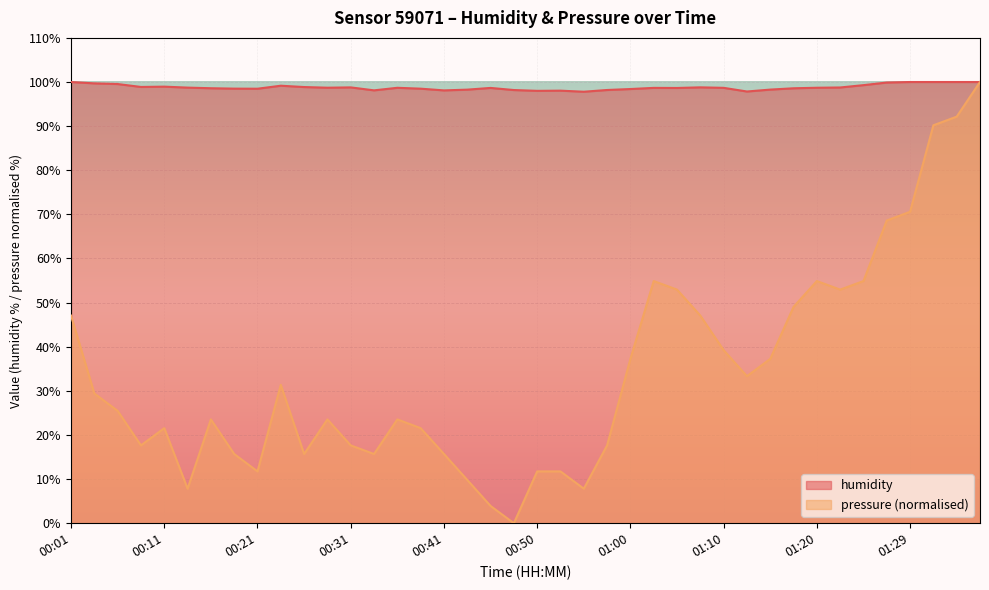

Is it true that pressure equals 4.1 at 00:31?

False